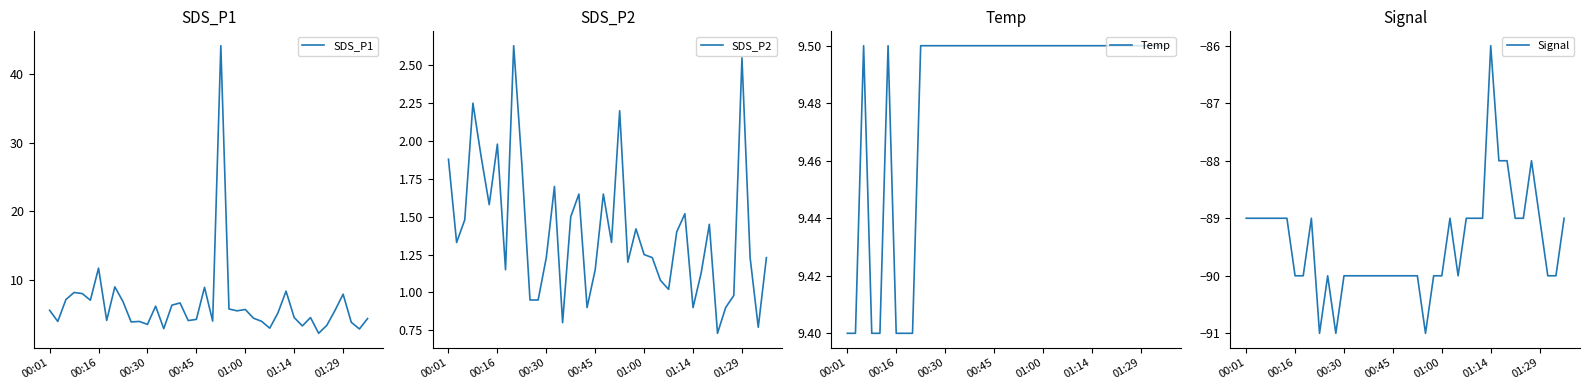

What is the maximum value for Temp?

9.5